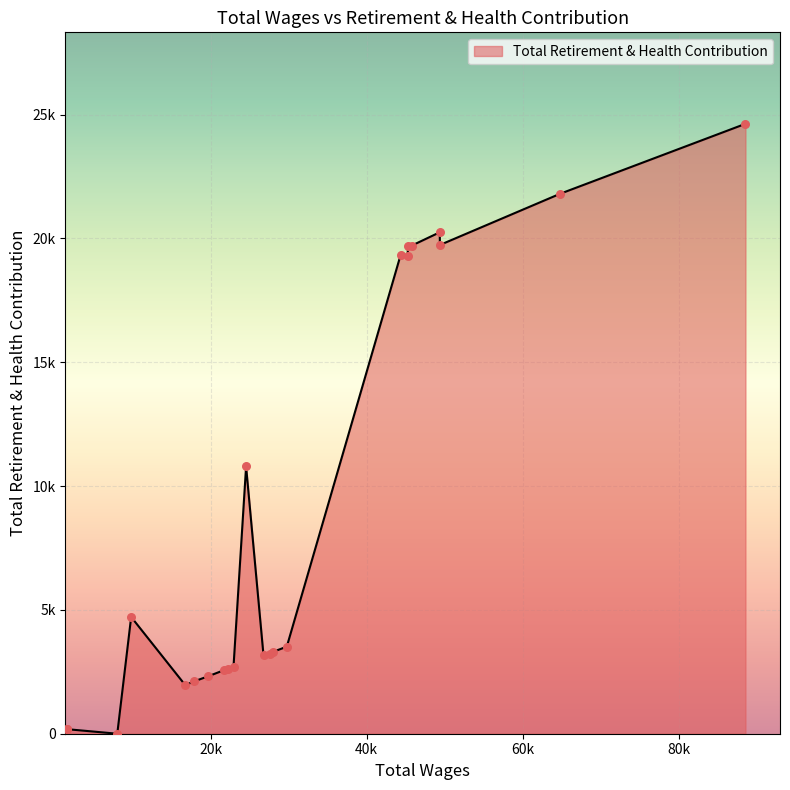

What is the change in value from 26785.0 to 1558.0?

-2978